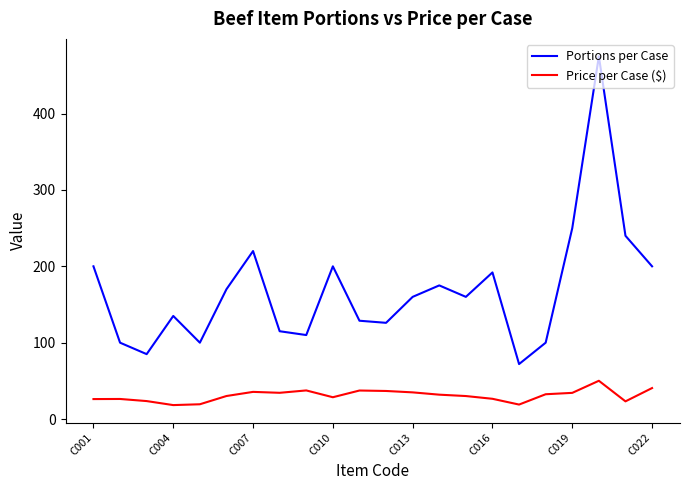

True or false: Price per Case ($) and Portions per Case cross at least once.

False